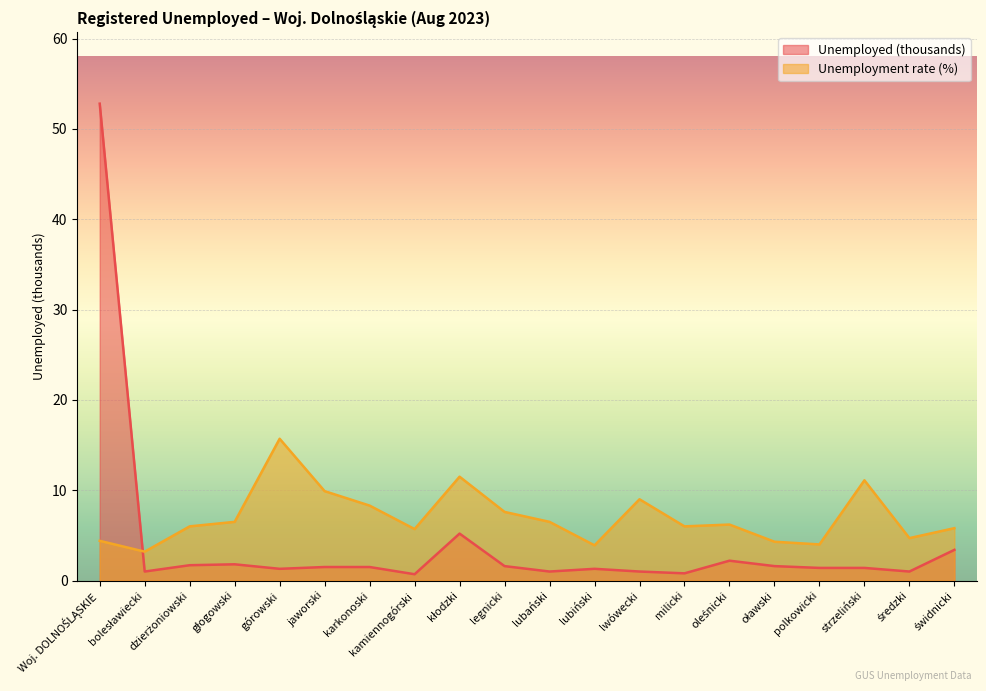

Which series has the widest spread of values?

Unemployed (thousands)